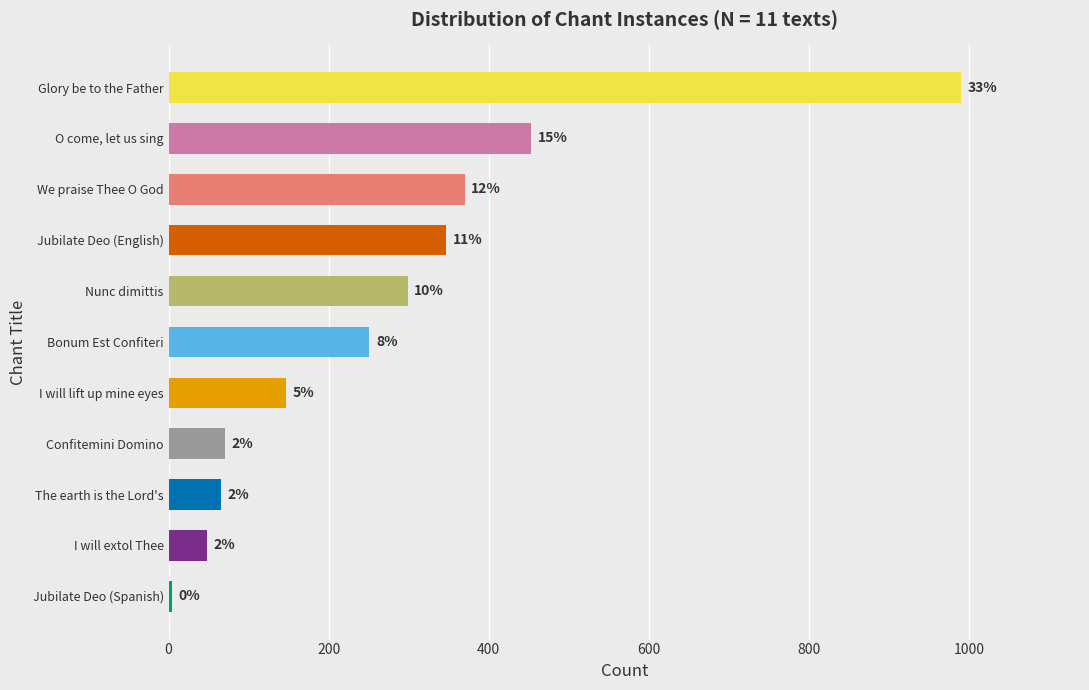

What is the smallest value displayed?

4